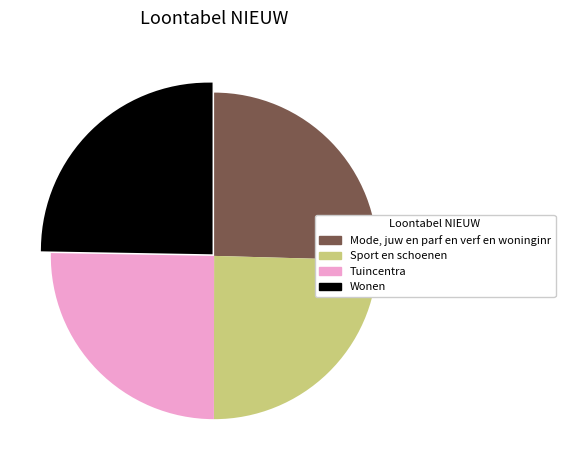

Does any single category account for the majority?

No